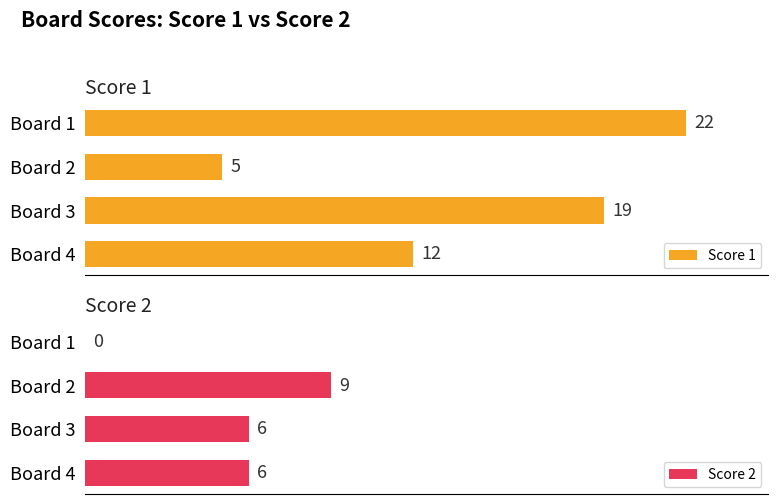

At which label is Score 1 closest to 13?

Board 4